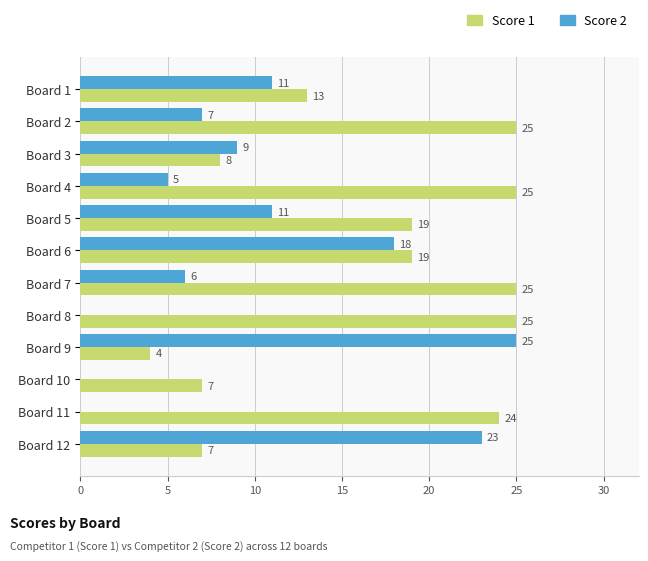

The Score 1 series shows 8 at Board 3. True or false?

True